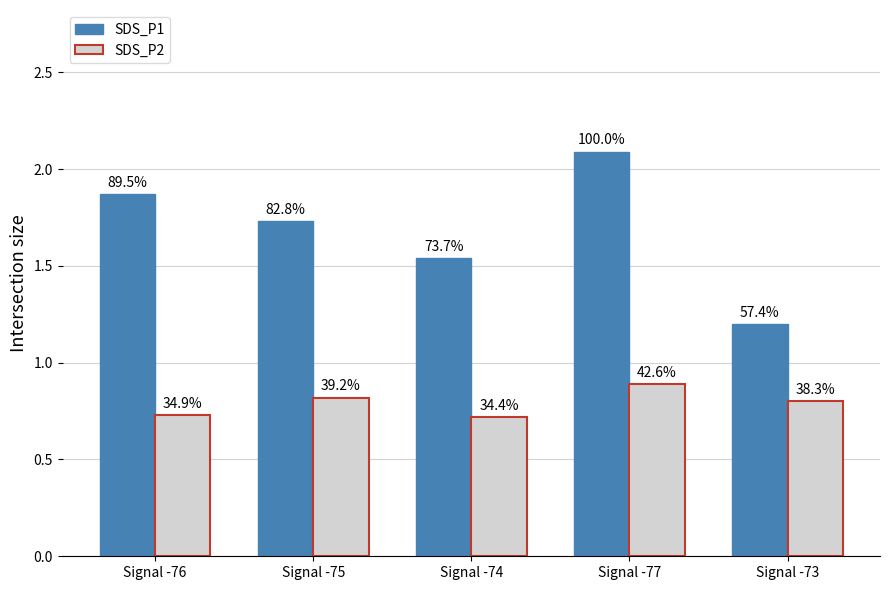

How many groups of bars are there?

5